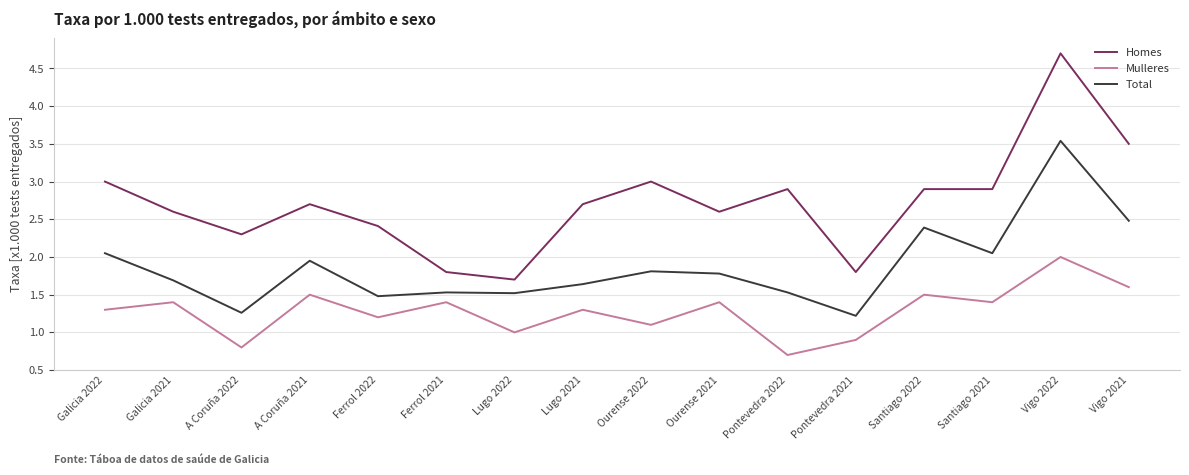

What is the sum of all Homes values?

43.5